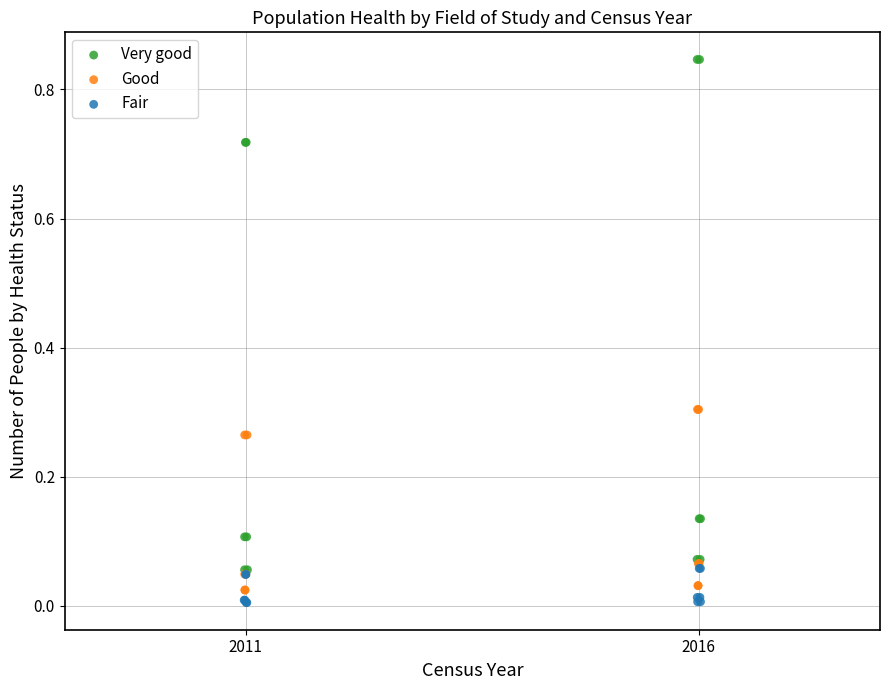

What are all the series names shown in the legend?

Very good, Good, Fair